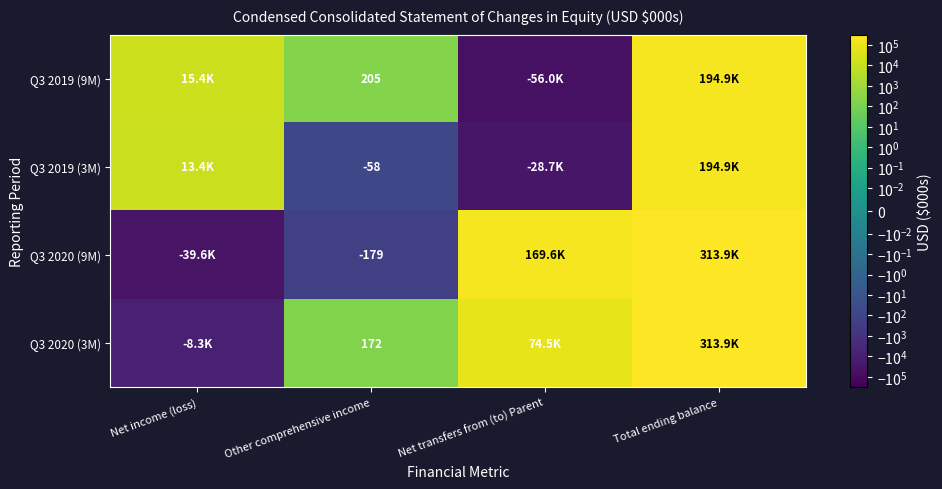

The Q3 2020 (9M) series shows -38 at Other comprehensive income. True or false?

False